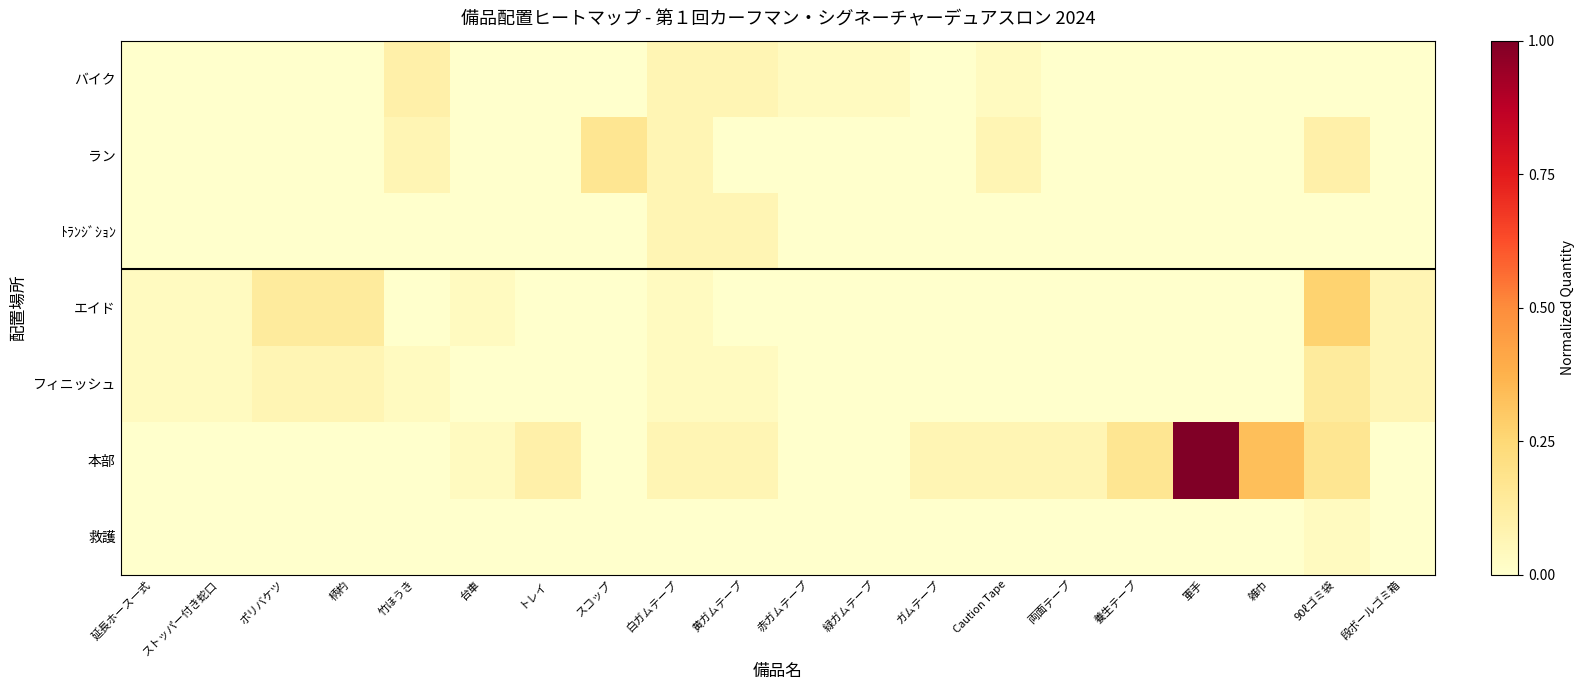

Reading left to right, extract all data points from this chart.

バイク: 延長ホース一式=0.0	ストッパー付き蛇口=0.0	ポリバケツ=0.0	柄杓=0.0	竹ほうき=0.1	台車=0.0	トレイ=0.0	スコップ=0.0	白ガムテープ=0.1	黄ガムテープ=0.1	赤ガムテープ=0.0	緑ガムテープ=0.0	ガムテープ=0.0	Caution Tape=0.0	両面テープ=0.0	養生テープ=0.0	軍手=0.0	雑巾=0.0	90ℓゴミ袋=0.0	段ボールゴミ箱=0.0
ラン: 延長ホース一式=0.0	ストッパー付き蛇口=0.0	ポリバケツ=0.0	柄杓=0.0	竹ほうき=0.1	台車=0.0	トレイ=0.0	スコップ=0.2	白ガムテープ=0.1	黄ガムテープ=0.0	赤ガムテープ=0.0	緑ガムテープ=0.0	ガムテープ=0.0	Caution Tape=0.1	両面テープ=0.0	養生テープ=0.0	軍手=0.0	雑巾=0.0	90ℓゴミ袋=0.1	段ボールゴミ箱=0.0
ﾄﾗﾝｼﾞｼｮﾝ: 延長ホース一式=0.0	ストッパー付き蛇口=0.0	ポリバケツ=0.0	柄杓=0.0	竹ほうき=0.0	台車=0.0	トレイ=0.0	スコップ=0.0	白ガムテープ=0.1	黄ガムテープ=0.1	赤ガムテープ=0.0	緑ガムテープ=0.0	ガムテープ=0.0	Caution Tape=0.0	両面テープ=0.0	養生テープ=0.0	軍手=0.0	雑巾=0.0	90ℓゴミ袋=0.0	段ボールゴミ箱=0.0
エイド: 延長ホース一式=0.0	ストッパー付き蛇口=0.0	ポリバケツ=0.1	柄杓=0.1	竹ほうき=0.0	台車=0.0	トレイ=0.0	スコップ=0.0	白ガムテープ=0.0	黄ガムテープ=0.0	赤ガムテープ=0.0	緑ガムテープ=0.0	ガムテープ=0.0	Caution Tape=0.0	両面テープ=0.0	養生テープ=0.0	軍手=0.0	雑巾=0.0	90ℓゴミ袋=0.3	段ボールゴミ箱=0.1
フィニッシュ: 延長ホース一式=0.0	ストッパー付き蛇口=0.0	ポリバケツ=0.1	柄杓=0.1	竹ほうき=0.0	台車=0.0	トレイ=0.0	スコップ=0.0	白ガムテープ=0.0	黄ガムテープ=0.0	赤ガムテープ=0.0	緑ガムテープ=0.0	ガムテープ=0.0	Caution Tape=0.0	両面テープ=0.0	養生テープ=0.0	軍手=0.0	雑巾=0.0	90ℓゴミ袋=0.1	段ボールゴミ箱=0.1
本部: 延長ホース一式=0.0	ストッパー付き蛇口=0.0	ポリバケツ=0.0	柄杓=0.0	竹ほうき=0.0	台車=0.0	トレイ=0.1	スコップ=0.0	白ガムテープ=0.1	黄ガムテープ=0.1	赤ガムテープ=0.0	緑ガムテープ=0.0	ガムテープ=0.1	Caution Tape=0.1	両面テープ=0.1	養生テープ=0.2	軍手=1.0	雑巾=0.3	90ℓゴミ袋=0.2	段ボールゴミ箱=0.0
救護: 延長ホース一式=0.0	ストッパー付き蛇口=0.0	ポリバケツ=0.0	柄杓=0.0	竹ほうき=0.0	台車=0.0	トレイ=0.0	スコップ=0.0	白ガムテープ=0.0	黄ガムテープ=0.0	赤ガムテープ=0.0	緑ガムテープ=0.0	ガムテープ=0.0	Caution Tape=0.0	両面テープ=0.0	養生テープ=0.0	軍手=0.0	雑巾=0.0	90ℓゴミ袋=0.0	段ボールゴミ箱=0.0